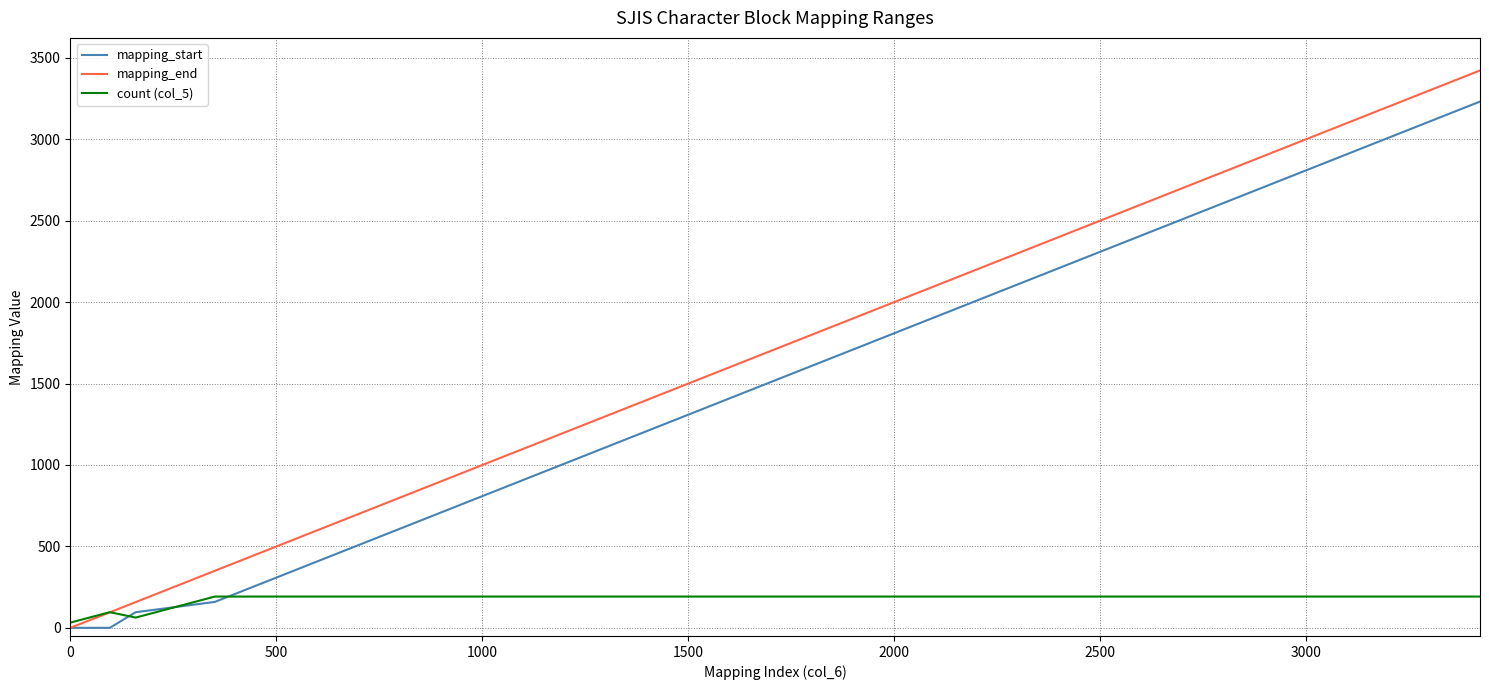

What are all the series names shown in the legend?

mapping_start, mapping_end, count (col_5)